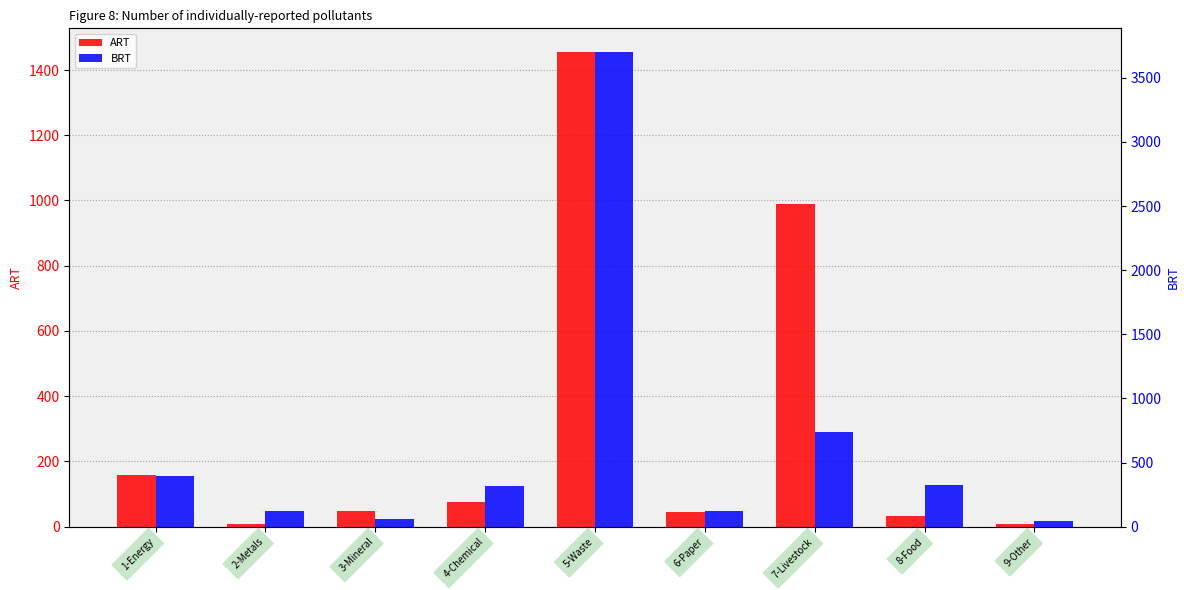

Is the value of ART at 5-Waste greater than the value of BRT at 4-Chemical?

Yes